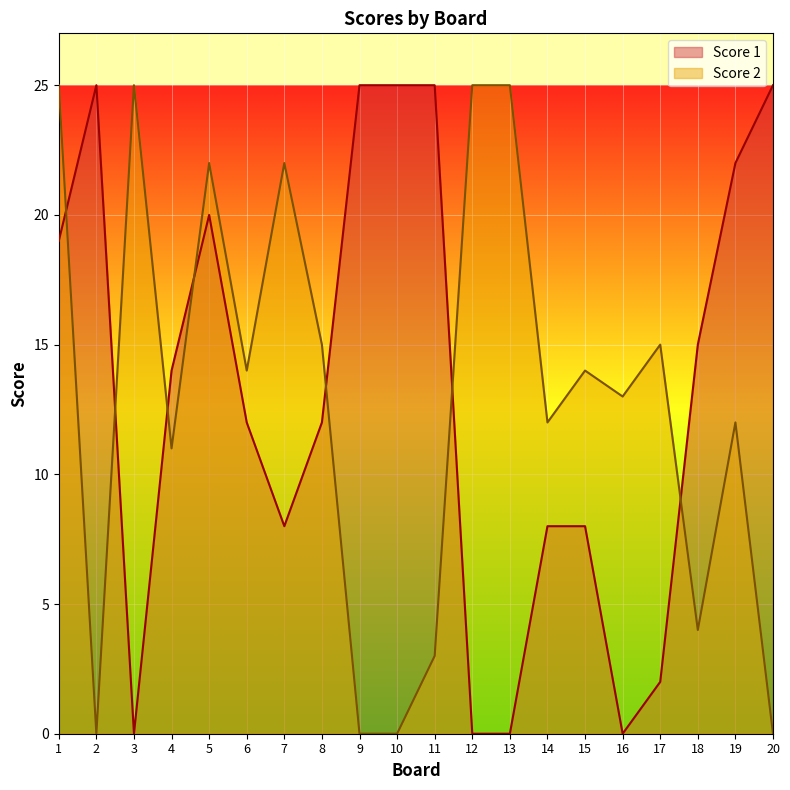

How many data points in Score 2 are above 14?

8